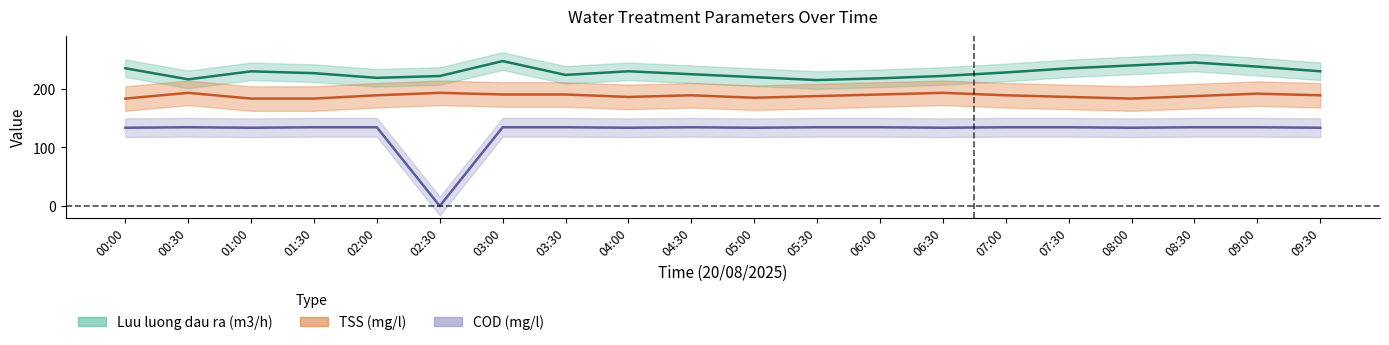

What is the total value across all series at 09:30?

552.6